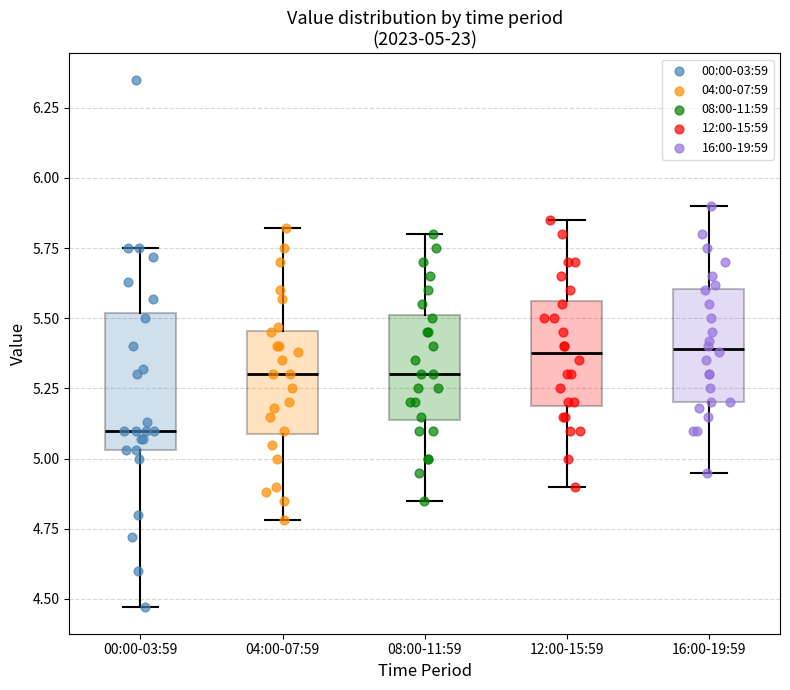

Which box is the tallest, from its lower edge to its upper edge?

00:00-03:59